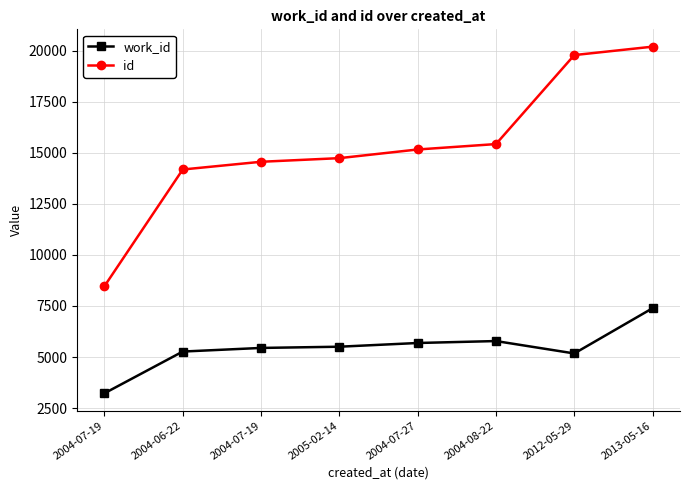

What is the difference between the maximum and minimum values in the id series?

11730